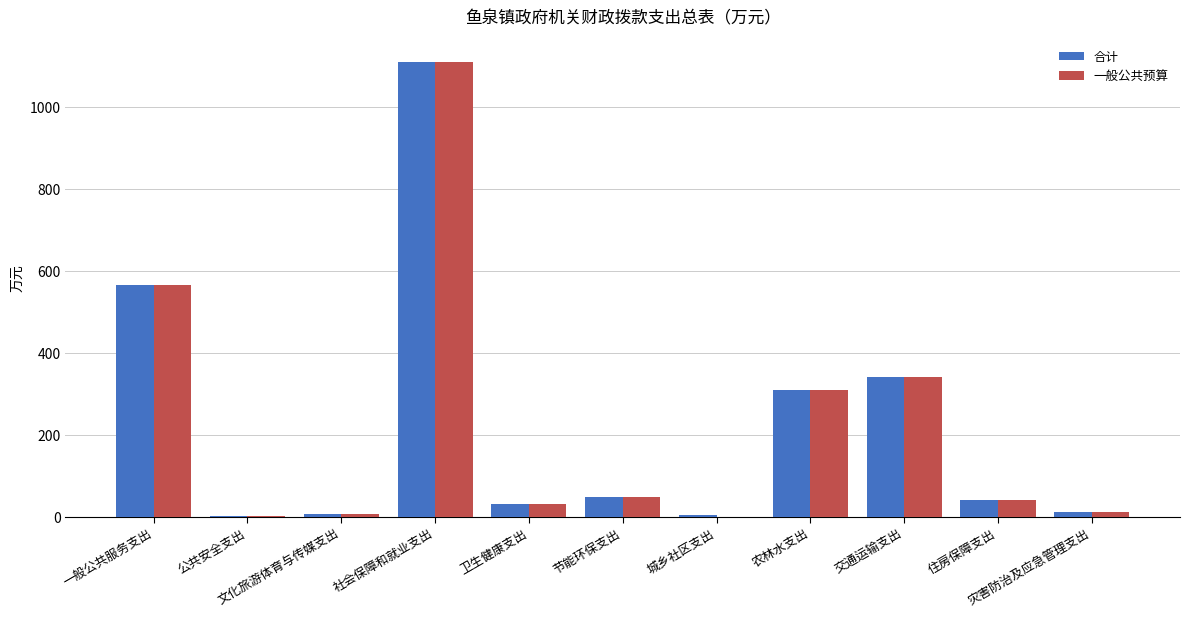

What is the total value across all series at 城乡社区支出?

4.9